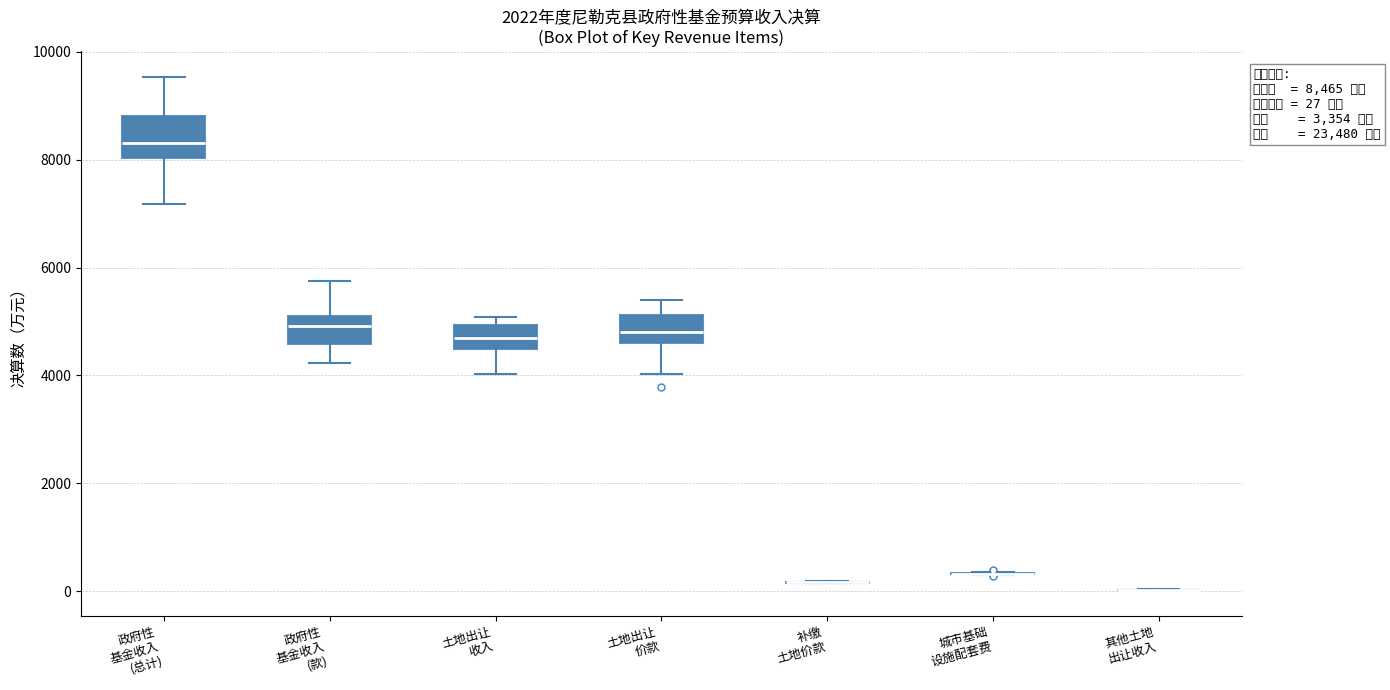

Which box is the tallest, from its lower edge to its upper edge?

政府性 基金收入 (总计)